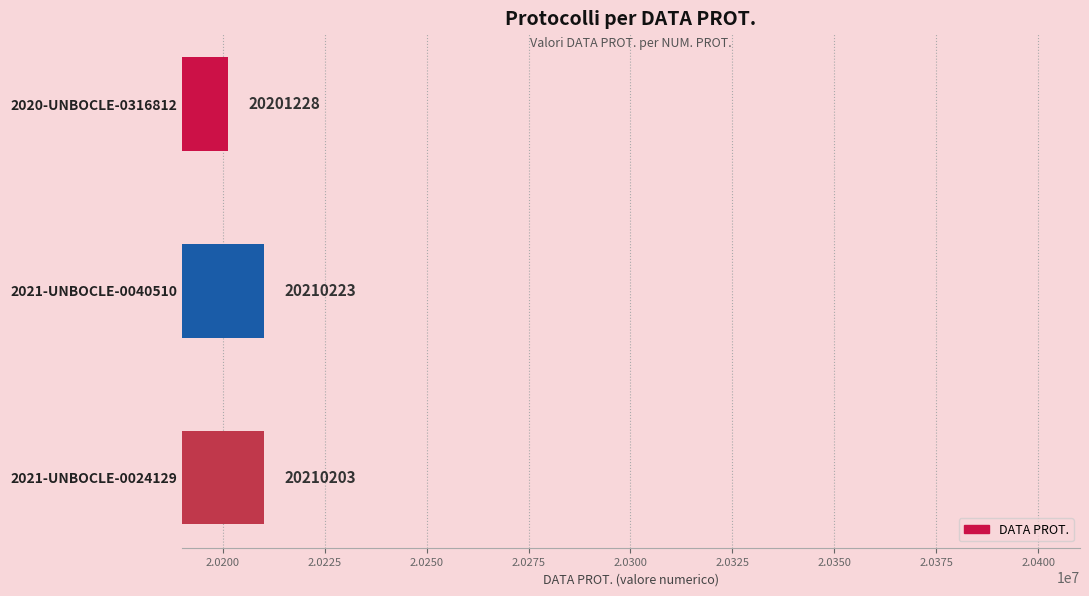

What is the minimum value shown in the chart?

20201228